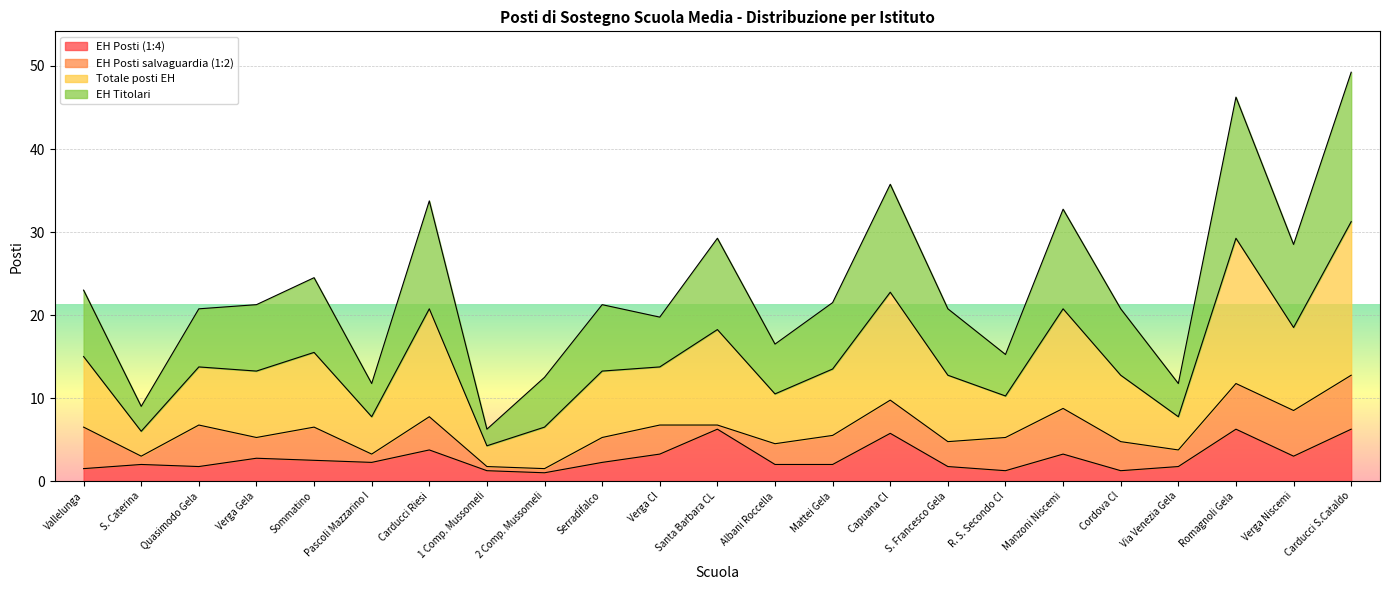

How many lines are shown in the chart?

4